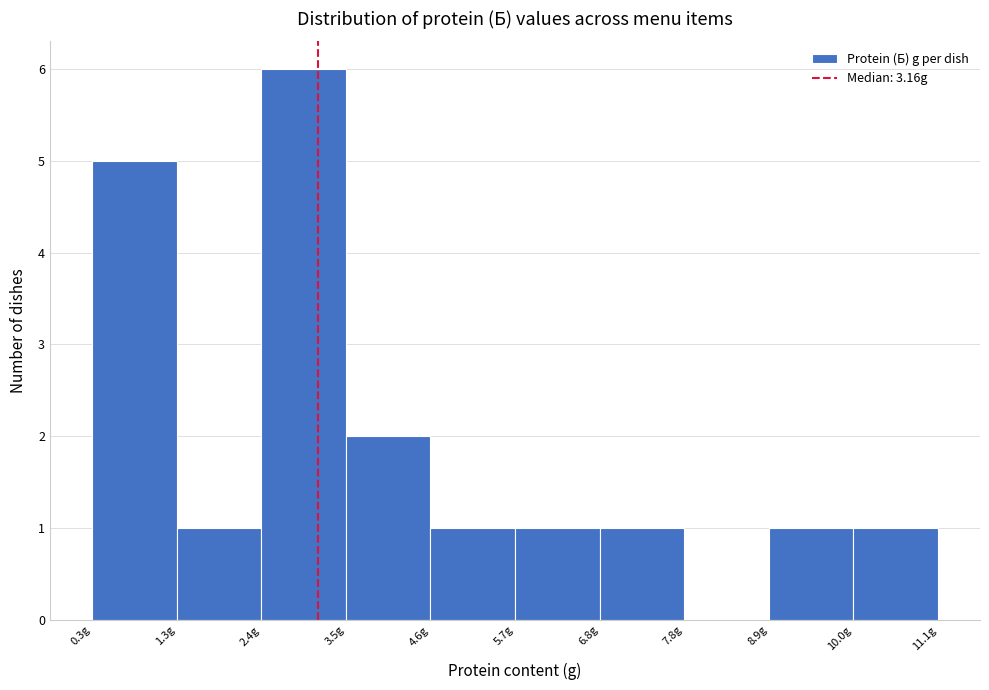

Reading left to right, transcribe this chart: for each bar, give the range it covers on the x-axis and its height. Neither the bar edges nor the heights are printed on the chart, so give them approximately, as read against the axes.

0.2 to 1.4: 5
1.4 to 2.4: 1
2.4 to 3.6: 6
3.6 to 4.6: 2
4.6 to 5.6: 1
5.6 to 6.8: 1
6.8 to 7.8: 1
7.8 to 9.0: 0
9.0 to 10.0: 1
10.0 to 11.2: 1